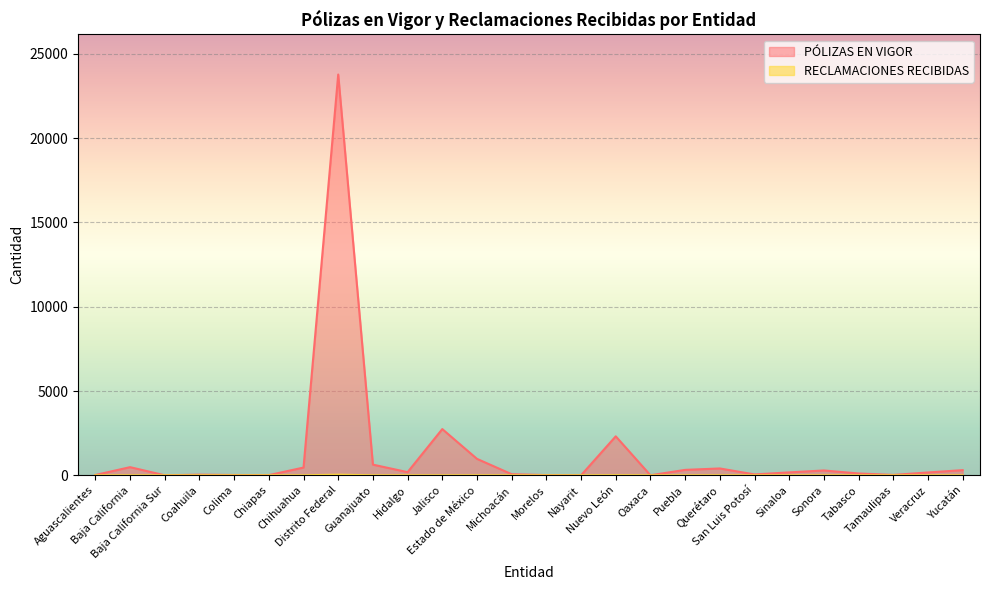

How many lines are shown in the chart?

2